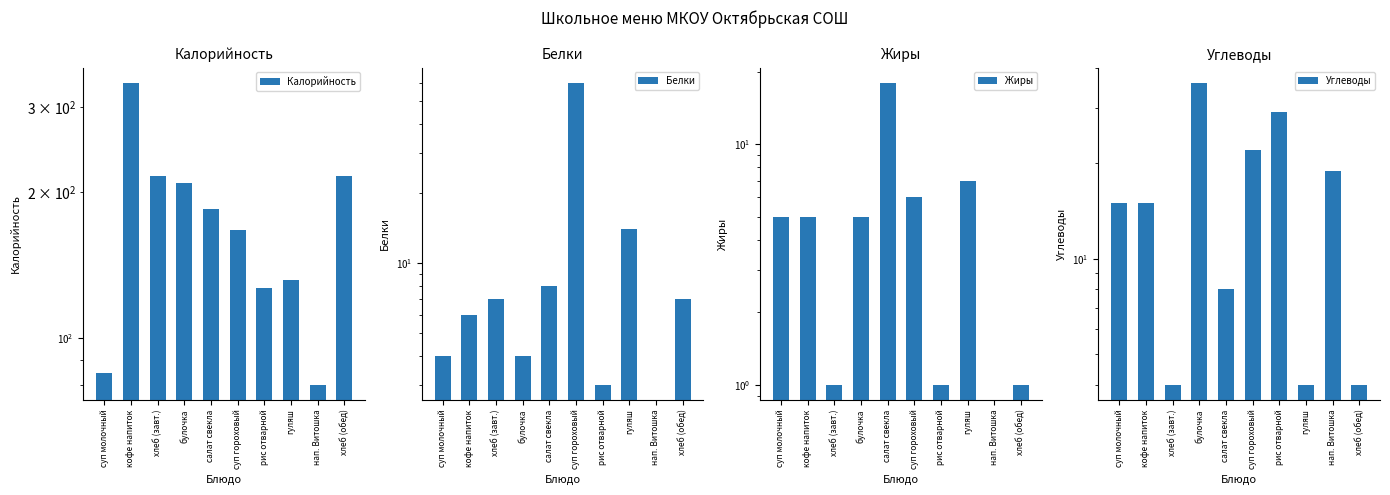

What is the maximum value shown in the chart?

337.0